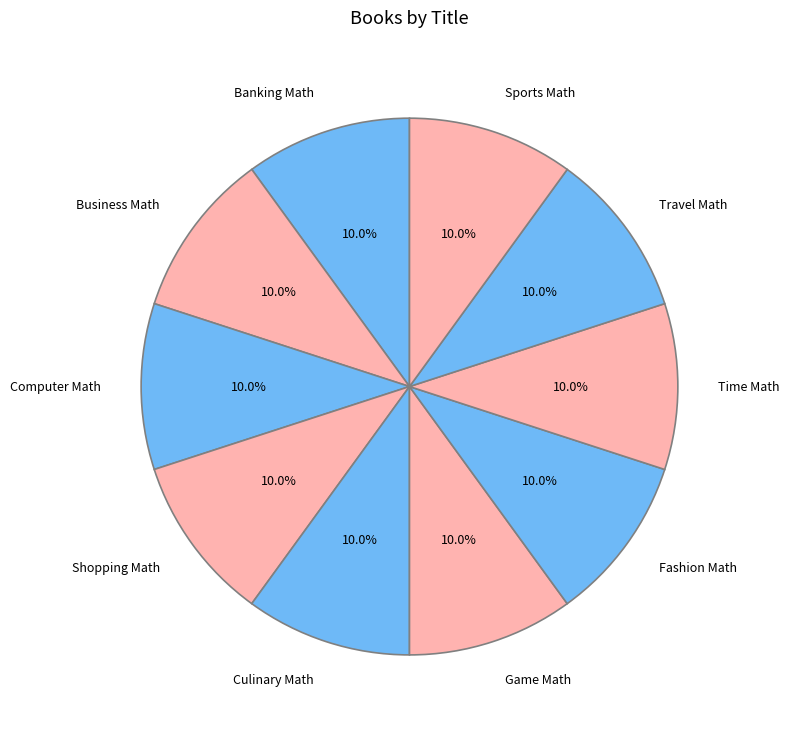

What is the ratio of the value at Business Math to the value at Time Math?

1.0